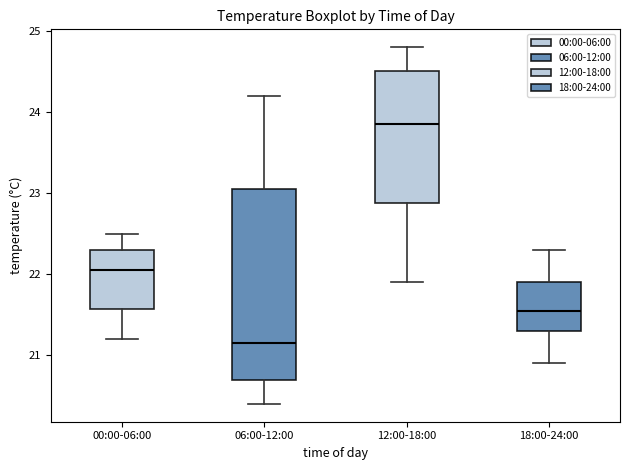

Where is the upper edge of the box for 06:00-12:00 on the y-axis? The values are not printed on the chart, so give them approximately, as read against the axis.

23.1